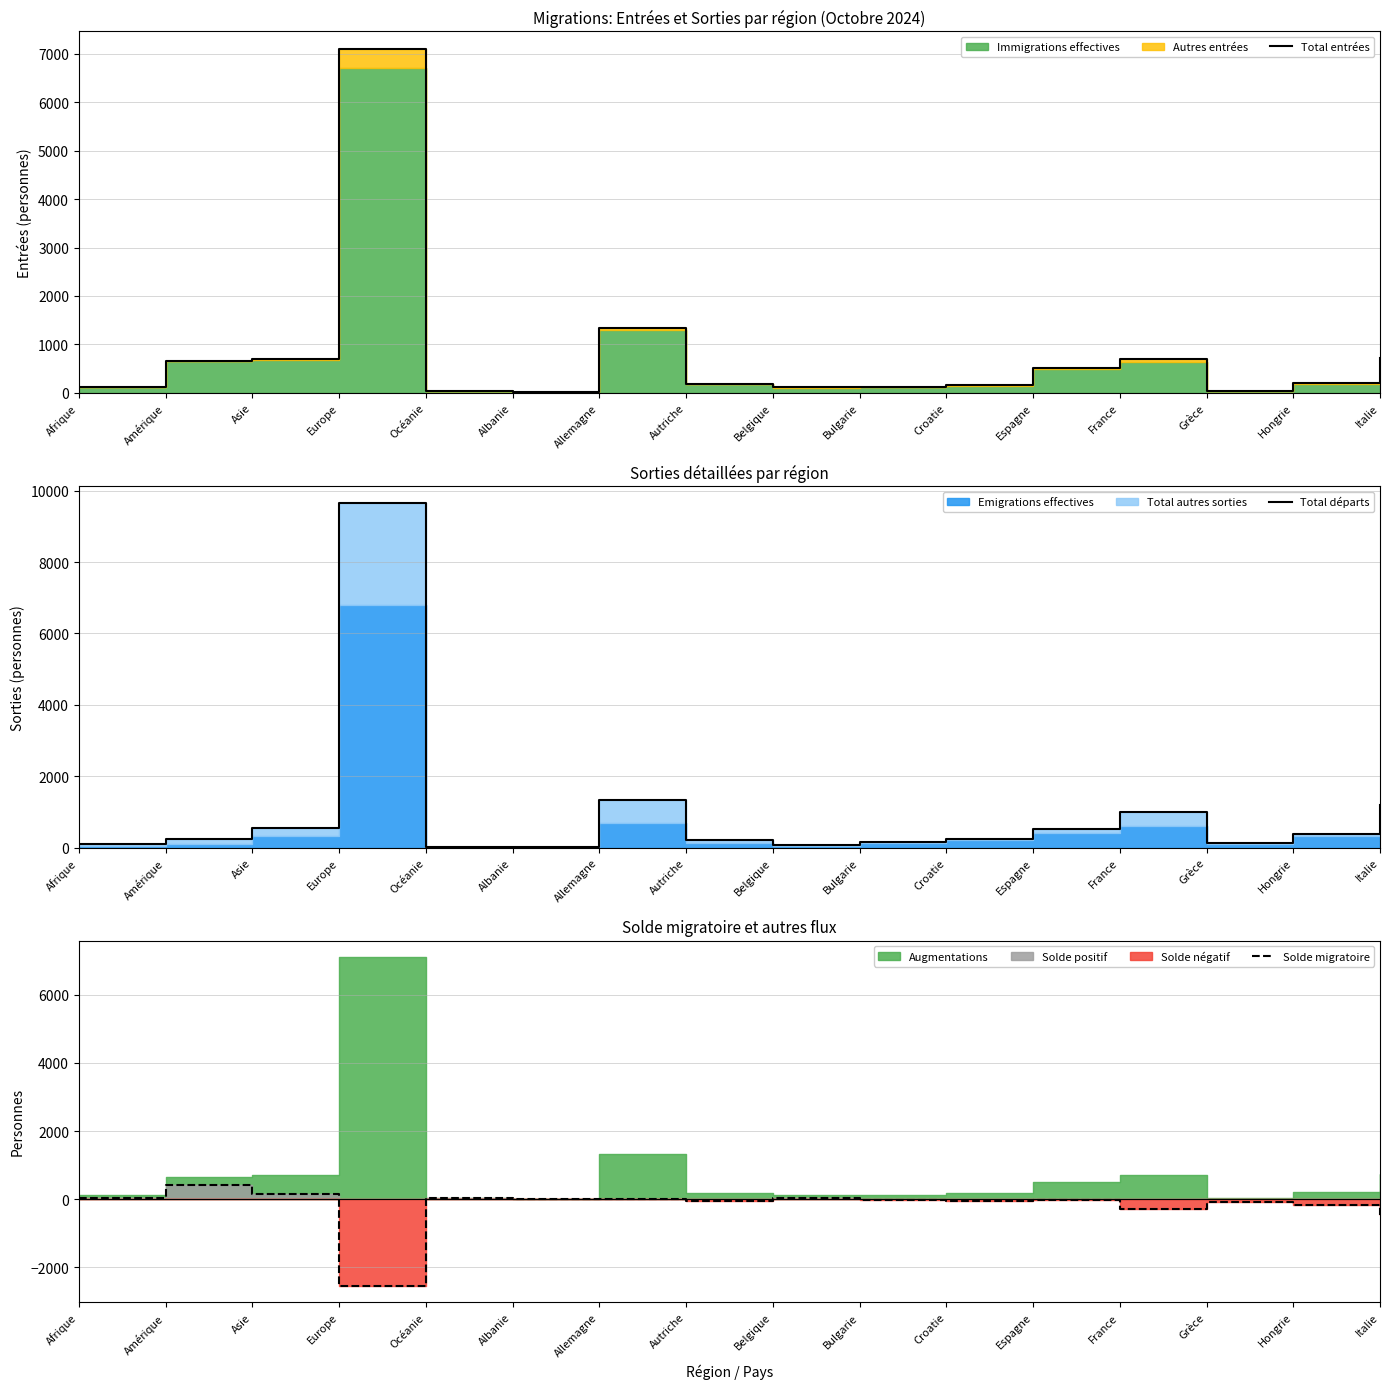

Does the chart have visible grid lines?

Yes